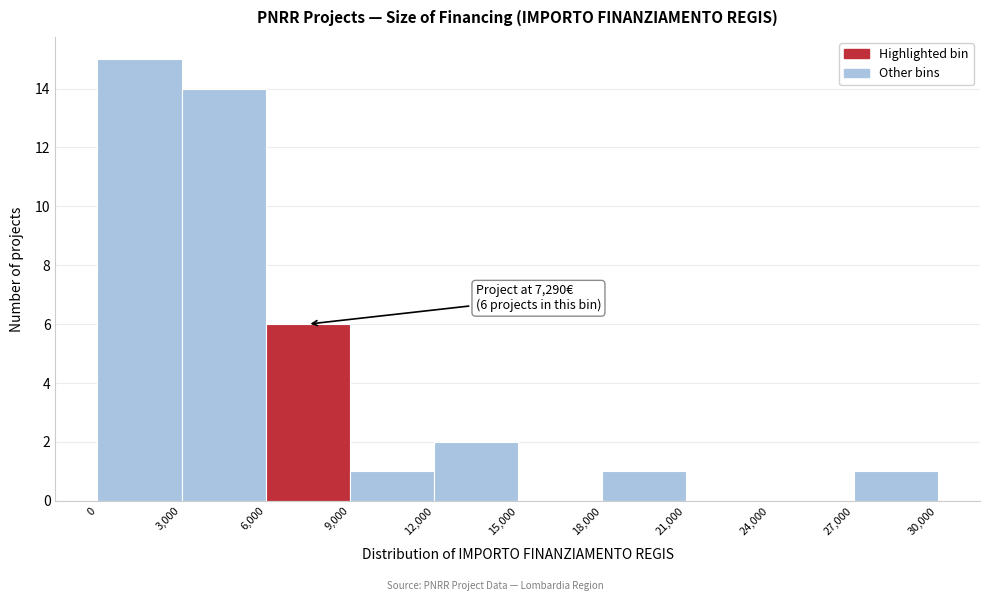

Over which range of the x-axis is the bar tallest?

0 to 3,000